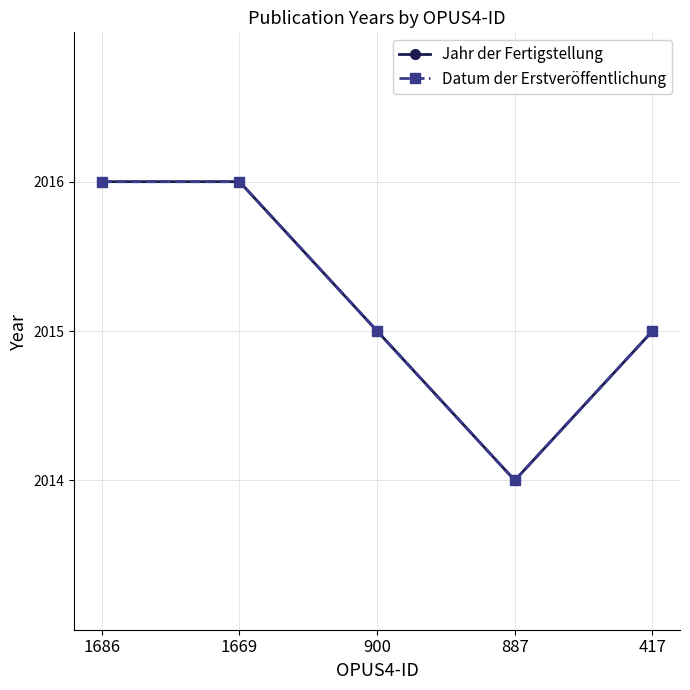

Is this an area chart (filled region under the line)?

No